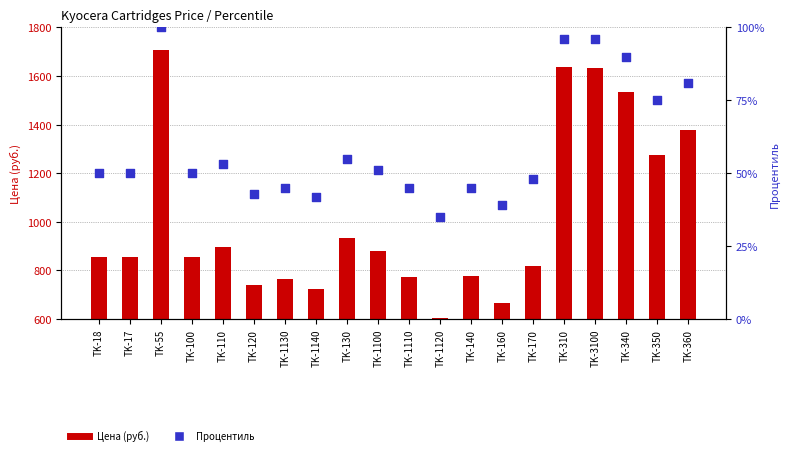

Which series contains the highest Y value?

Цена (руб.)